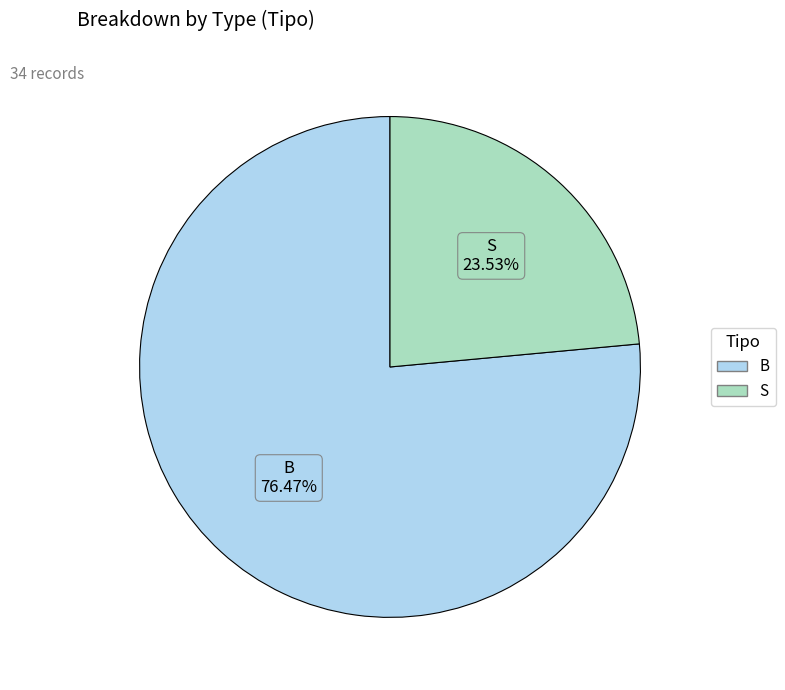

How many slices are in this pie chart?

2